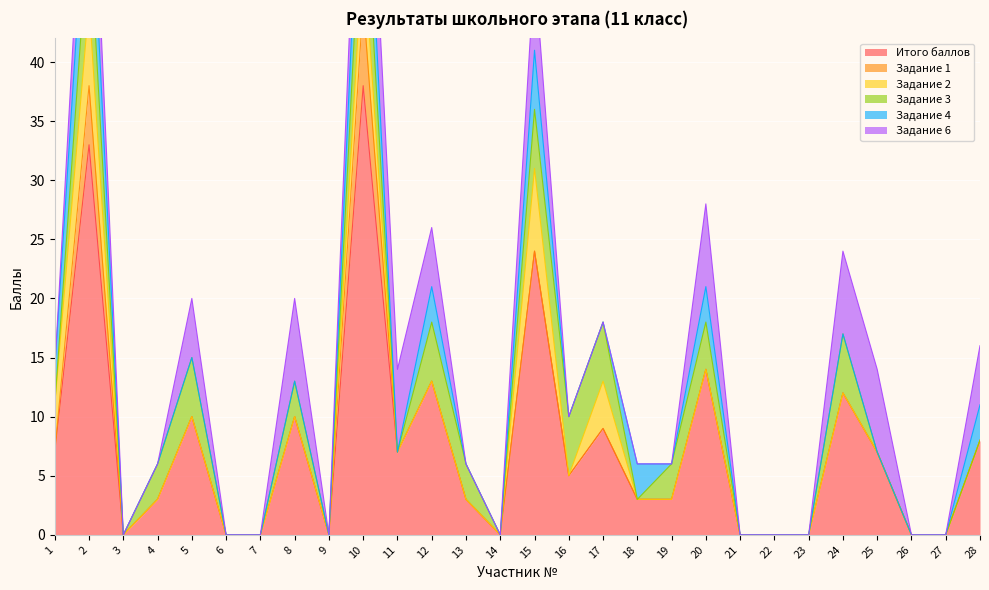

At which category does Задание 1 reach its first local peak?

2